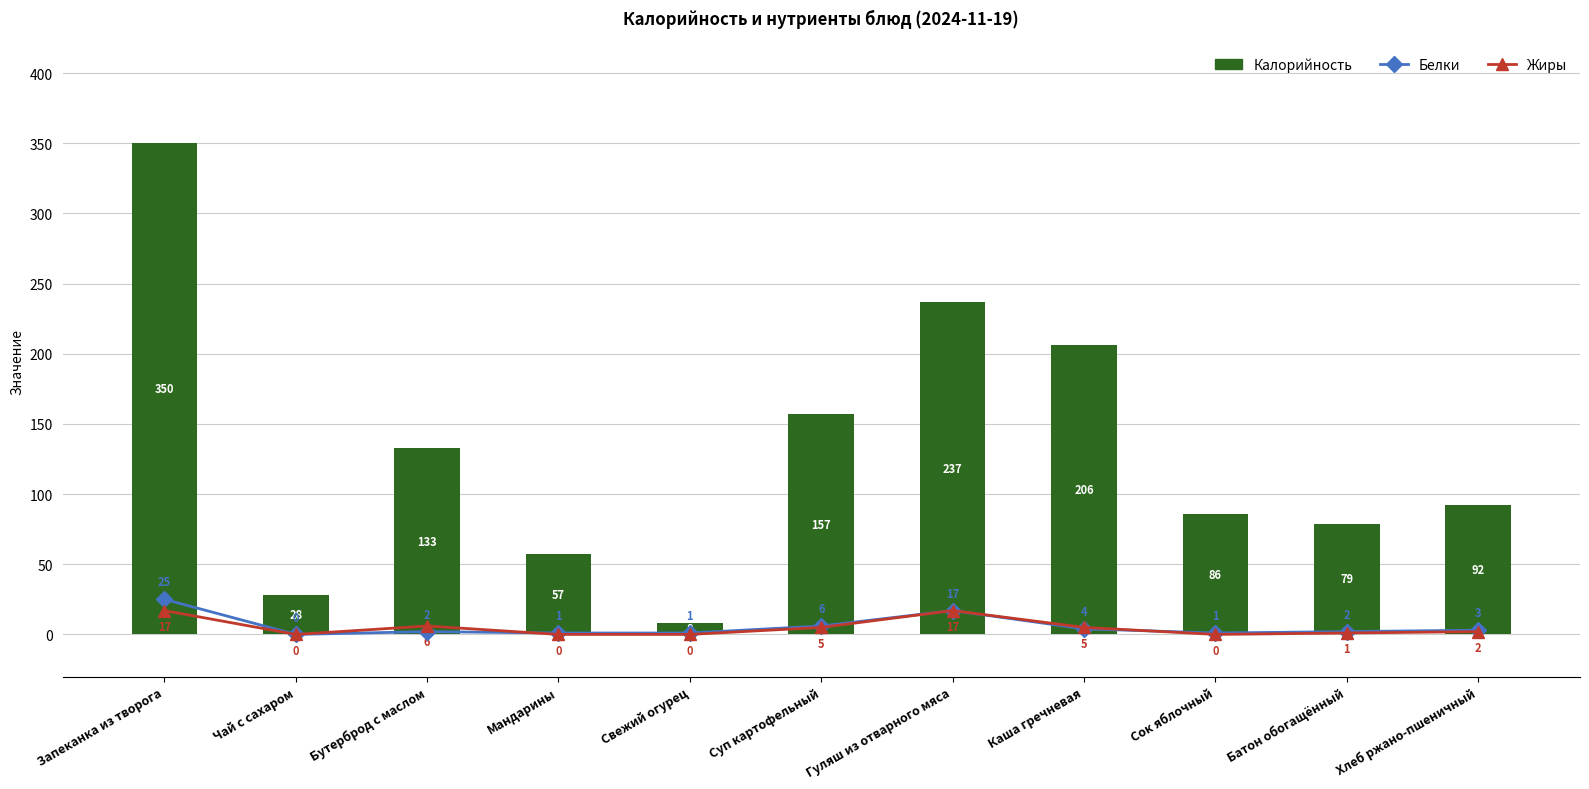

Which category has the highest value in the Жиры series?

Запеканка из творога